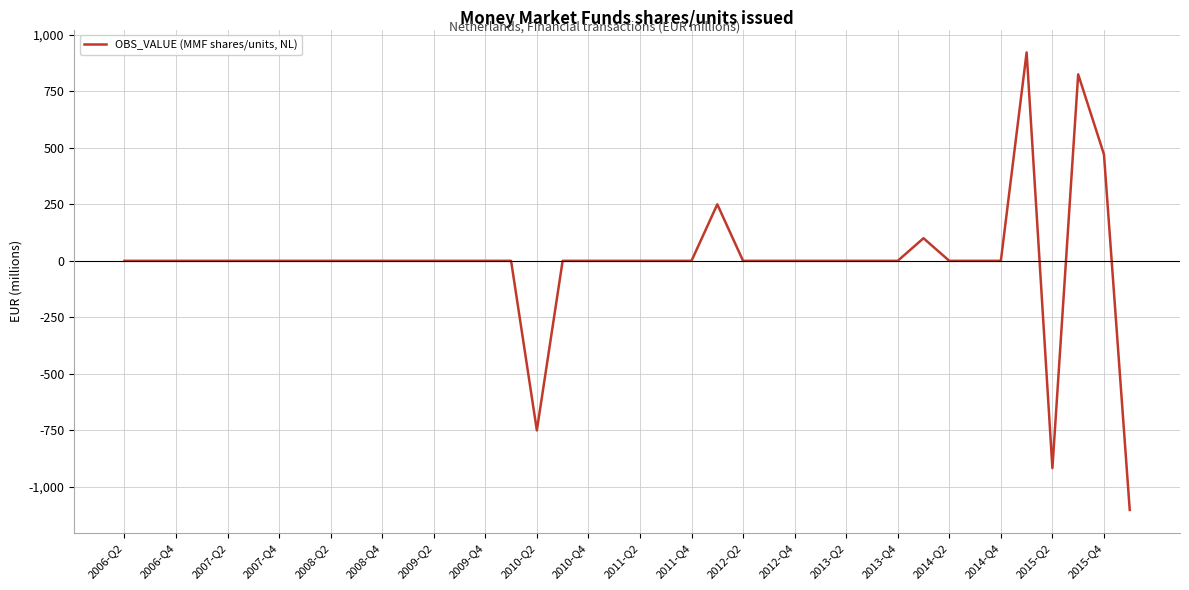

What is the maximum value shown in the chart?

922